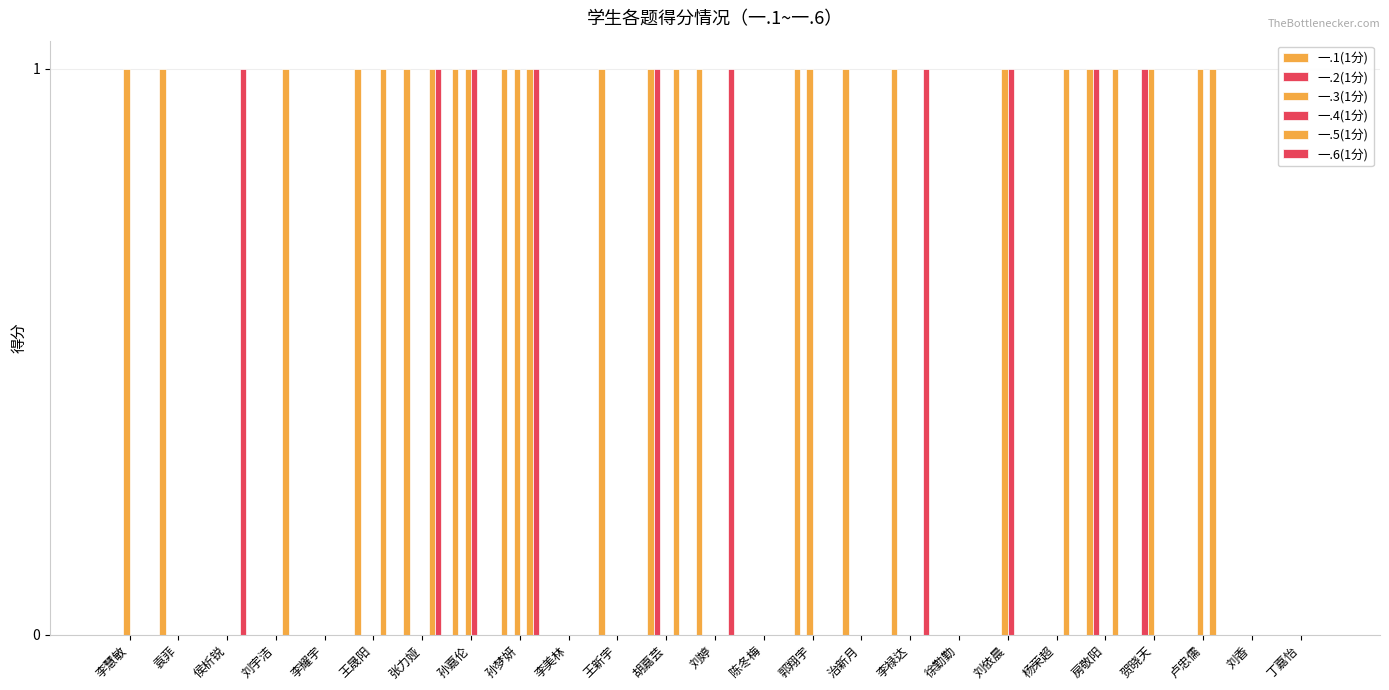

Reading left to right, list all the values displayed in this chart.

一.1(1分): 0	1	0	0	0	1	1	1	1	0	1	1	1	0	1	1	1	0	0	0	1	0	0	0	0
一.2(1分): 0	0	0	0	0	0	0	0	0	0	0	1	0	0	0	0	0	0	0	0	1	1	0	0	0
一.3(1分): 1	0	0	0	0	0	0	1	1	0	0	0	0	0	1	0	0	0	1	0	0	1	1	0	0
一.4(1分): 0	0	0	0	0	0	0	1	0	0	0	0	0	0	0	0	0	0	1	0	0	0	0	0	0
一.5(1分): 0	0	0	1	0	1	1	0	1	0	0	1	0	0	0	0	0	0	0	1	1	0	1	0	0
一.6(1分): 0	0	1	0	0	0	1	0	1	0	0	0	1	0	0	0	1	0	0	0	0	0	0	0	0